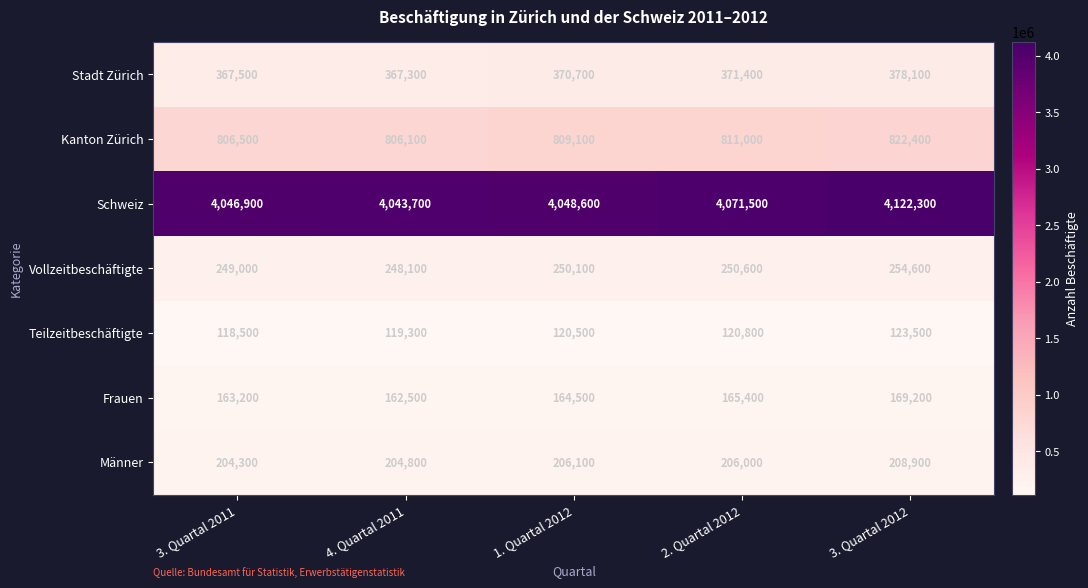

What is the sum of the Teilzeitbeschäftigte values at 2. Quartal 2012 and 3. Quartal 2012?

244300